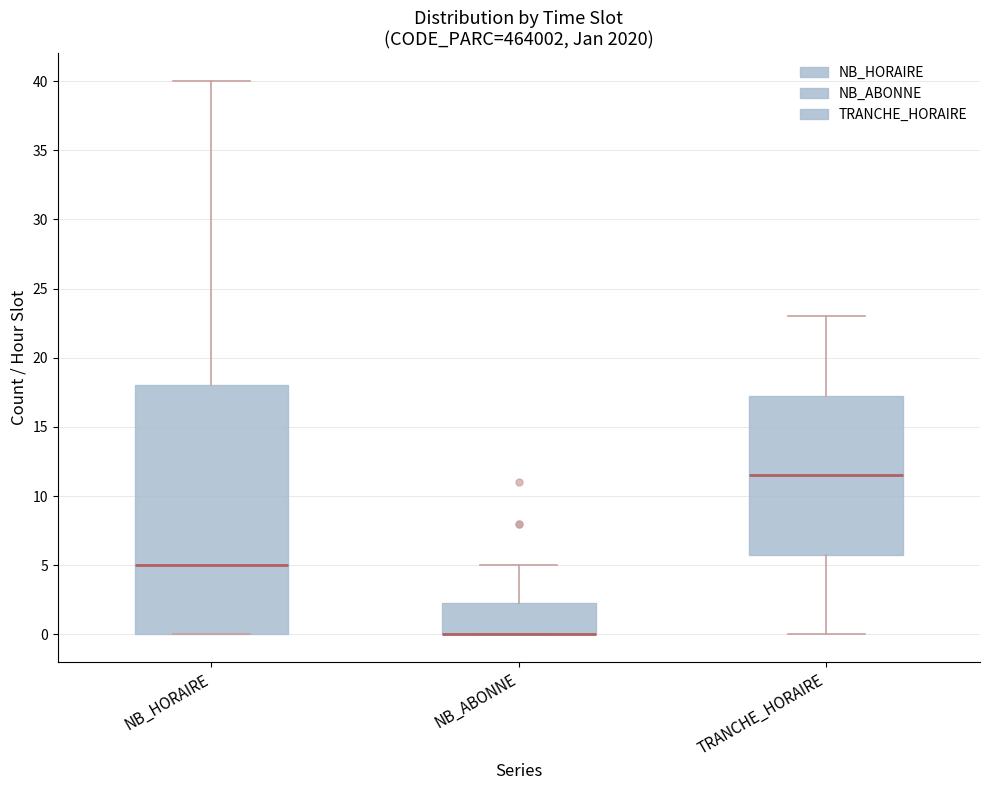

Reading left to right, transcribe this box plot: for each box, give where its median line is, the range the box spans, and where its two whiskers end, as read against the y-axis. The values are not printed on the chart, so give them approximately, as read against the axis.

NB_HORAIRE: median 5.0, box 0.0 to 18.0, whiskers 0.0 to 40.0
NB_ABONNE: median 0.0 (drawn on the box's lower edge), box 0.0 to 2.5, whiskers 0.0 to 5.0
TRANCHE_HORAIRE: median 11.5, box 6.0 to 17.5, whiskers 0.0 to 23.0